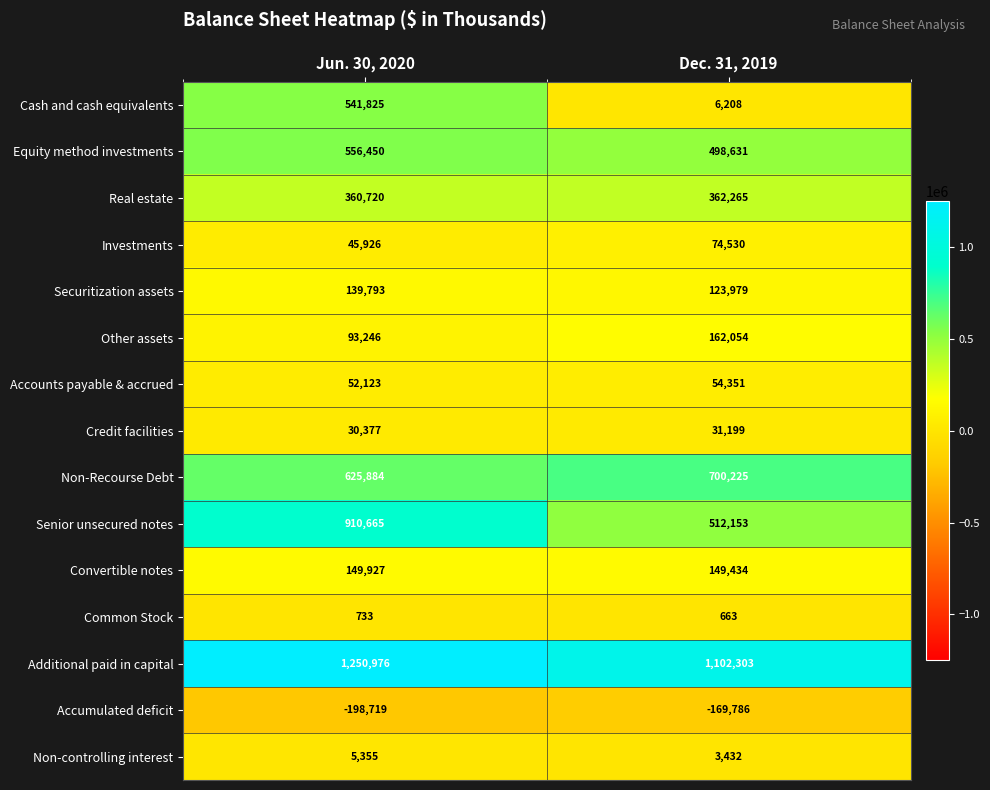

What value does the Equity method investments series have at Jun. 30, 2020?

556450